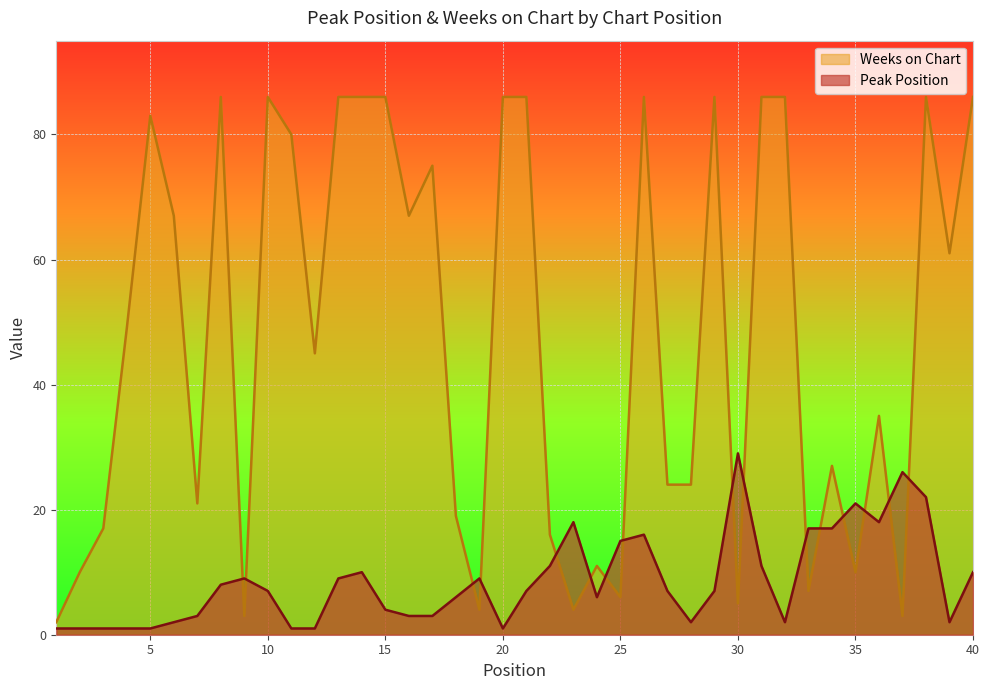

What is the spread (max minus min) of values at 22?

5